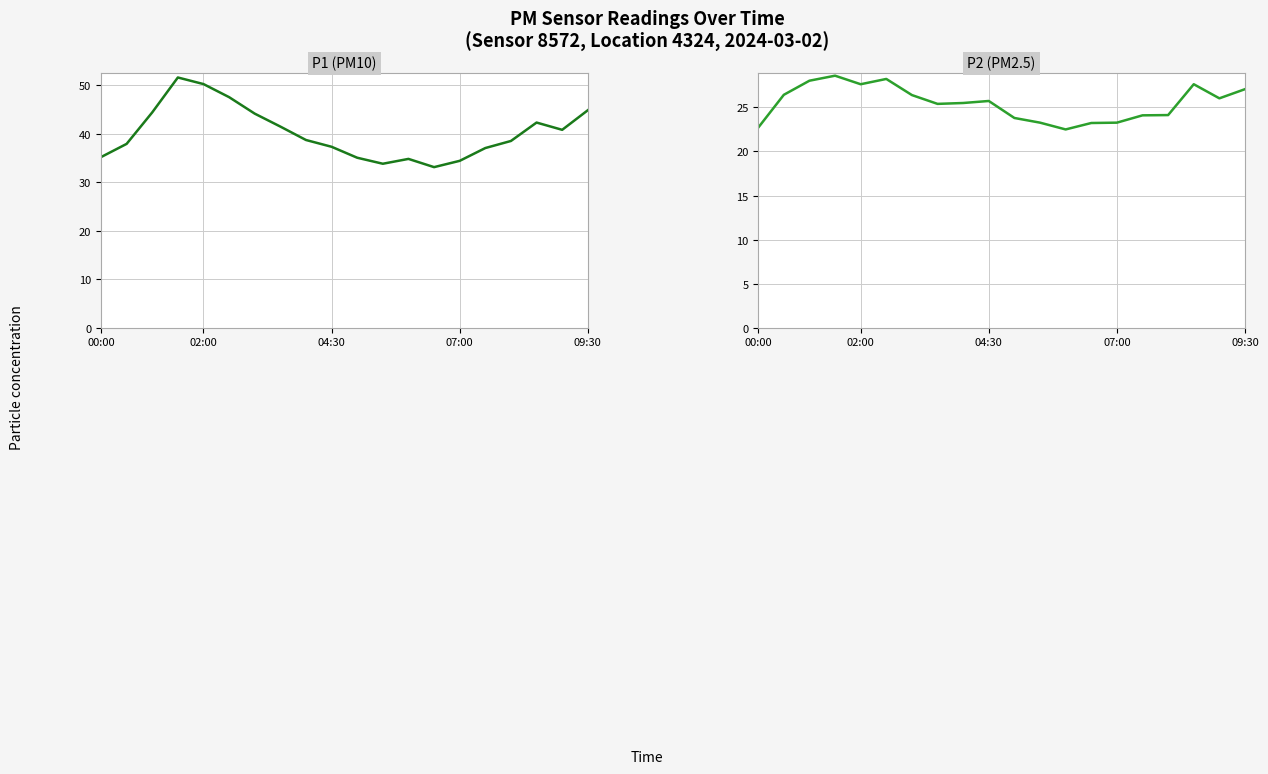

Which has a higher value, 14 or 8?

8